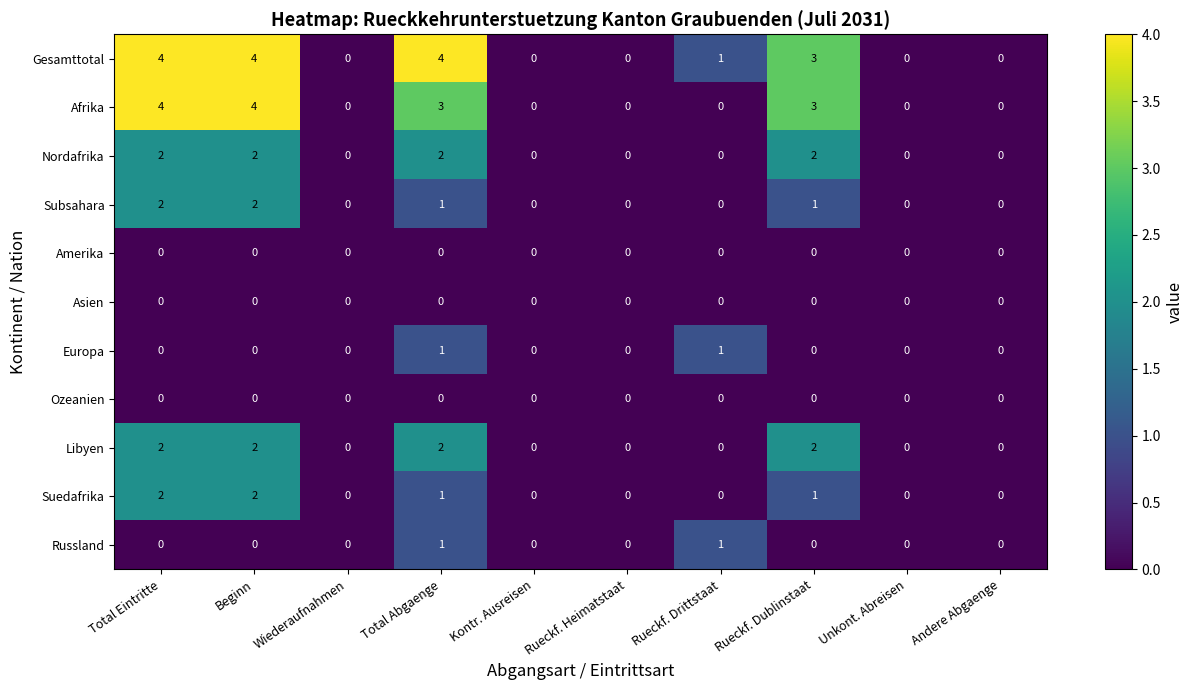

What is the difference between the highest and lowest values at Total Abgaenge?

4